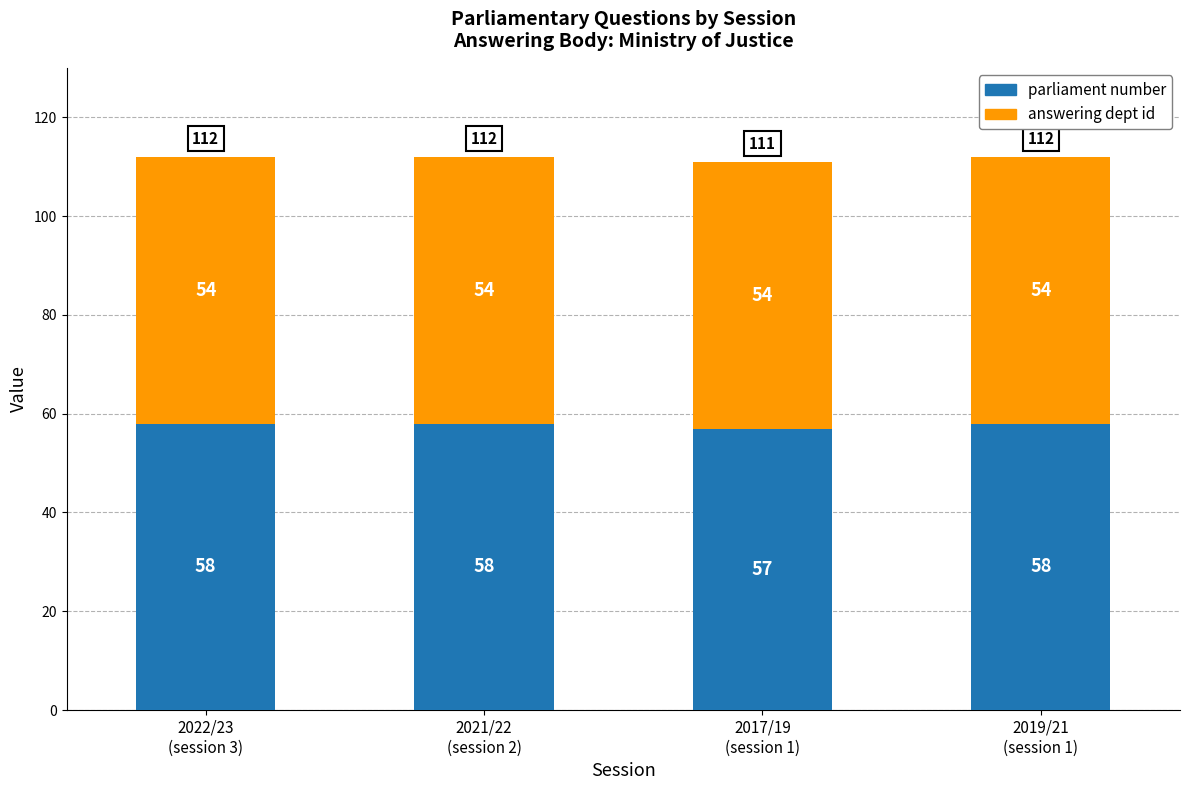

What is the highest value of the parliament number series?

58